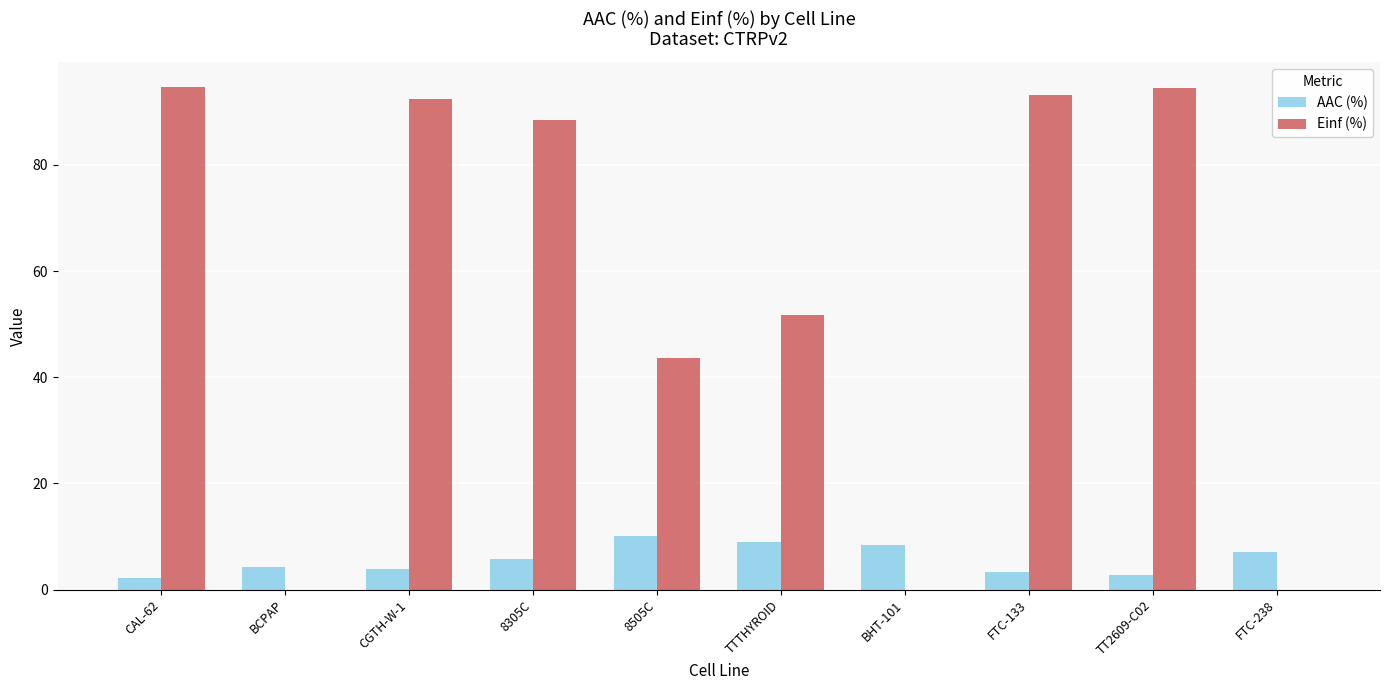

How many data points in AAC (%) are above 5?

5